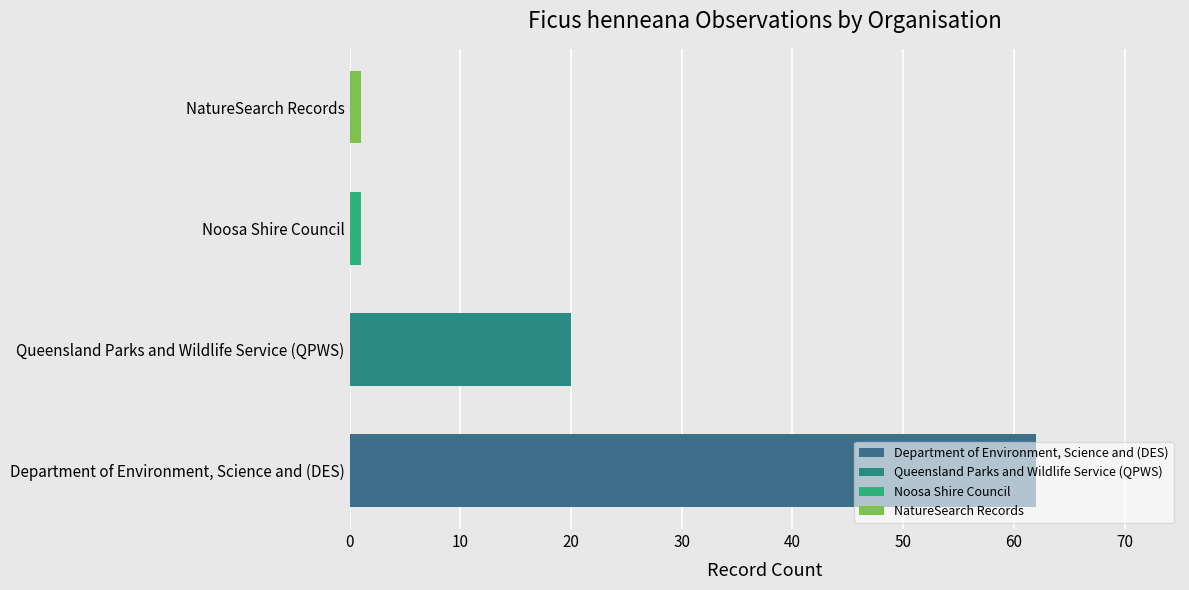

At which label is the value closest to 31?

Queensland Parks and Wildlife Service (QPWS)